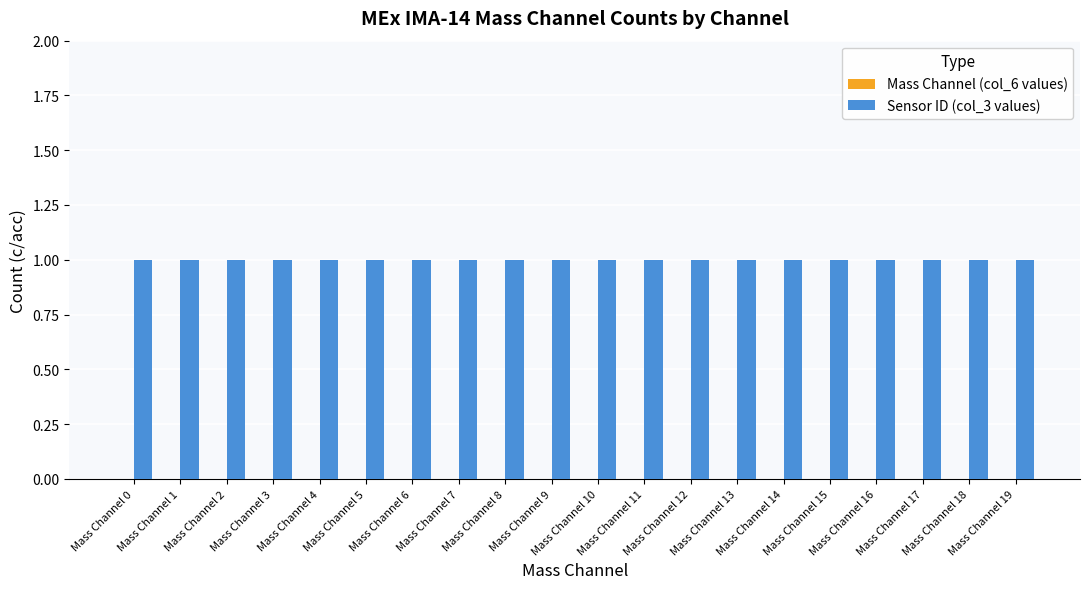

Are the bars horizontal?

No